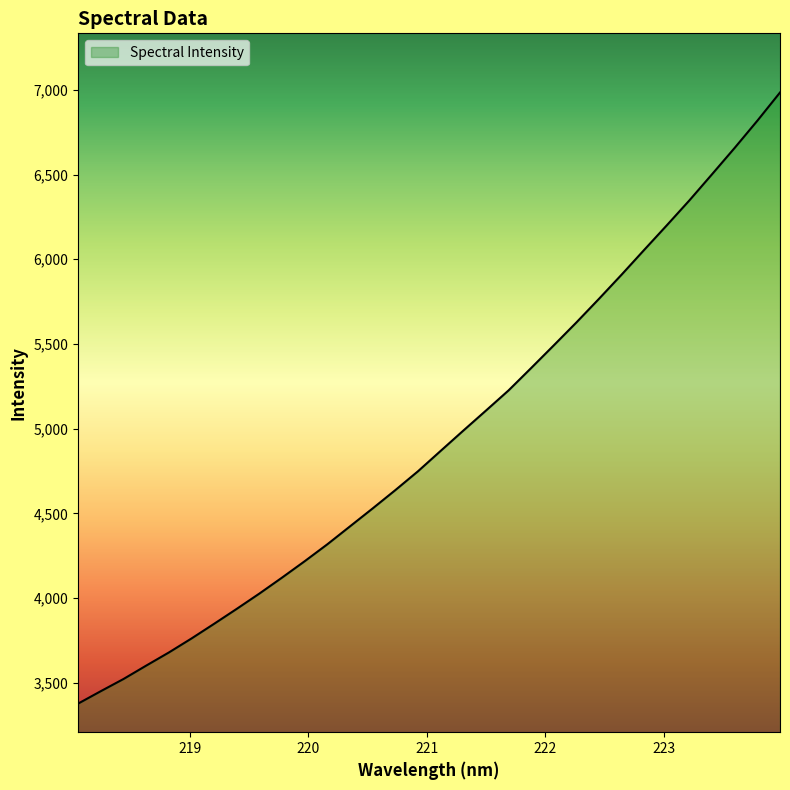

What is the greatest value displayed?

6984.0